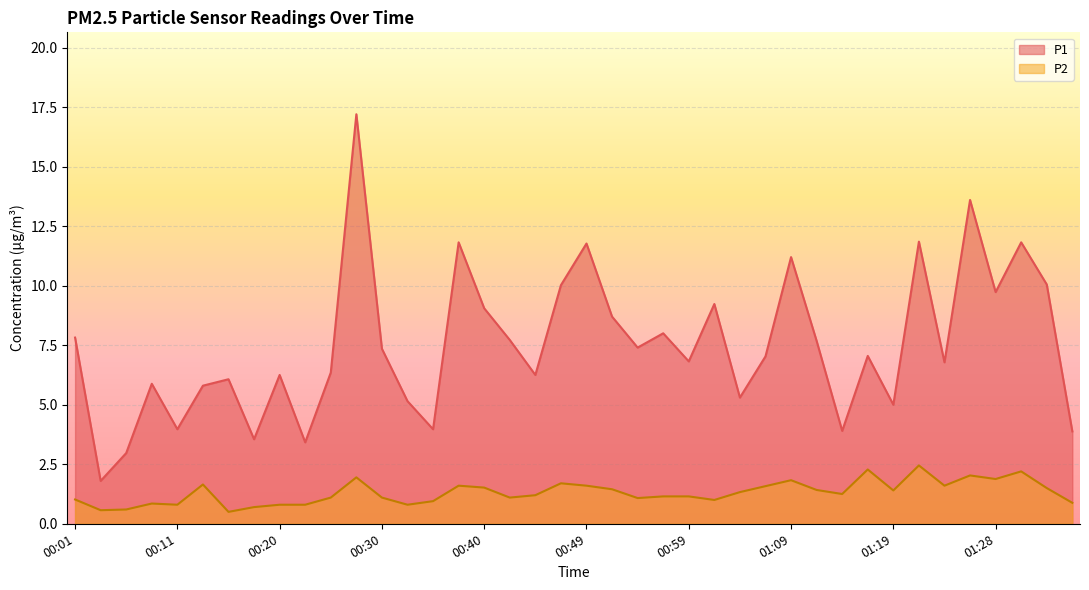

Which series has the largest range (max minus min)?

P1